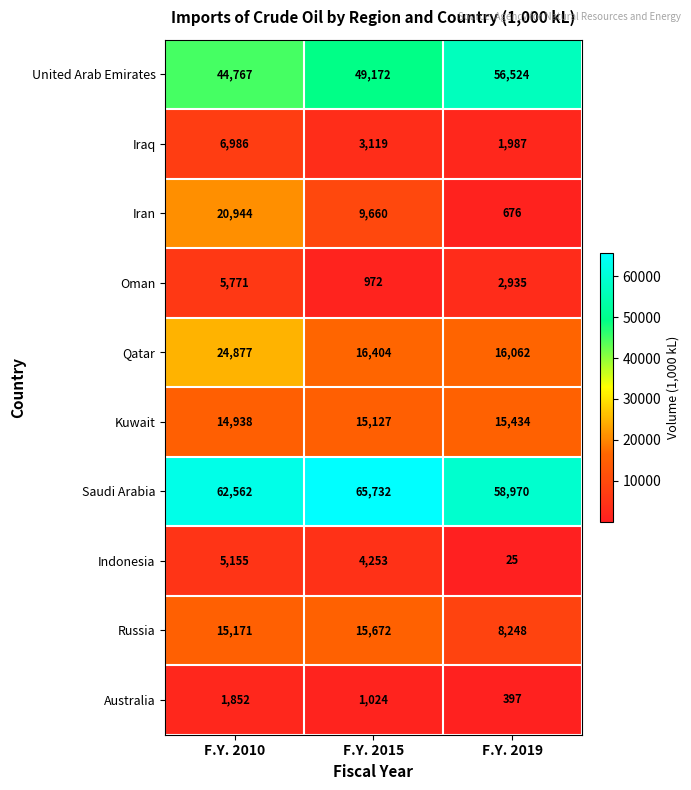

How many Australia values are between 397 and 1852?

3